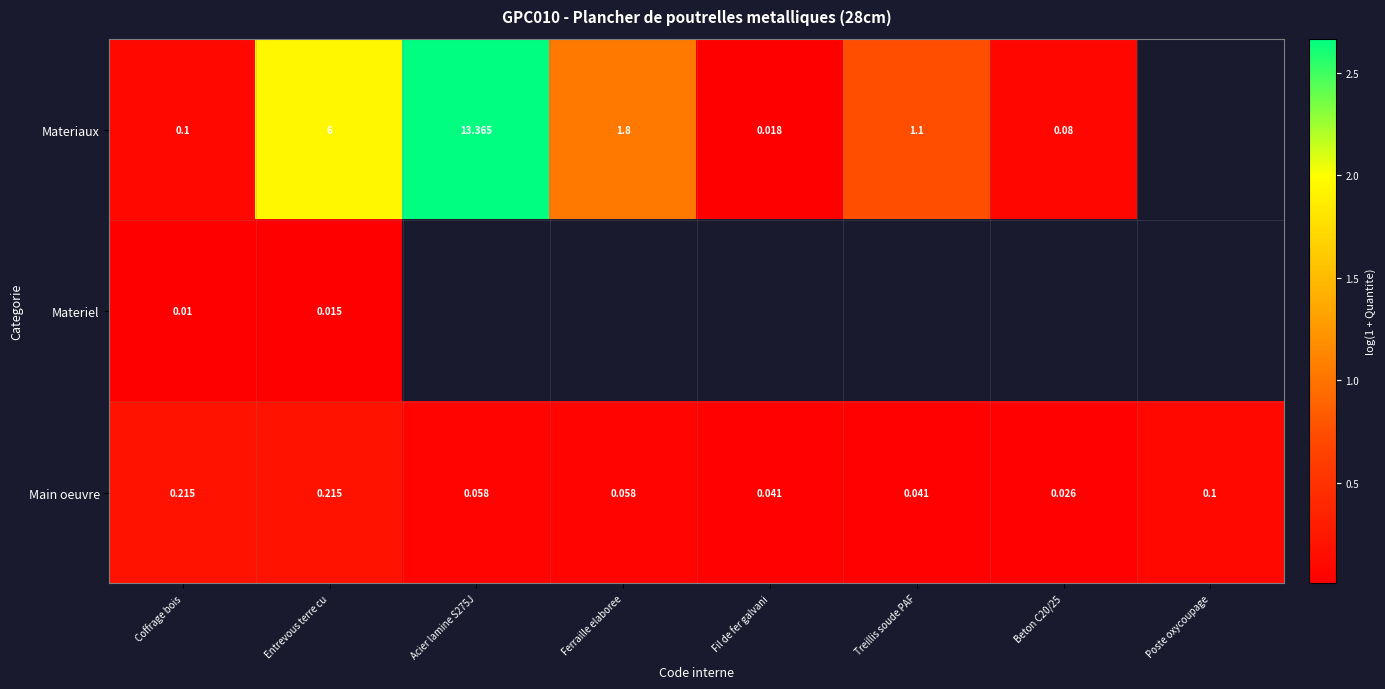

The value of Main oeuvre at Treillis soude PAF is 0.0. True or false?

False